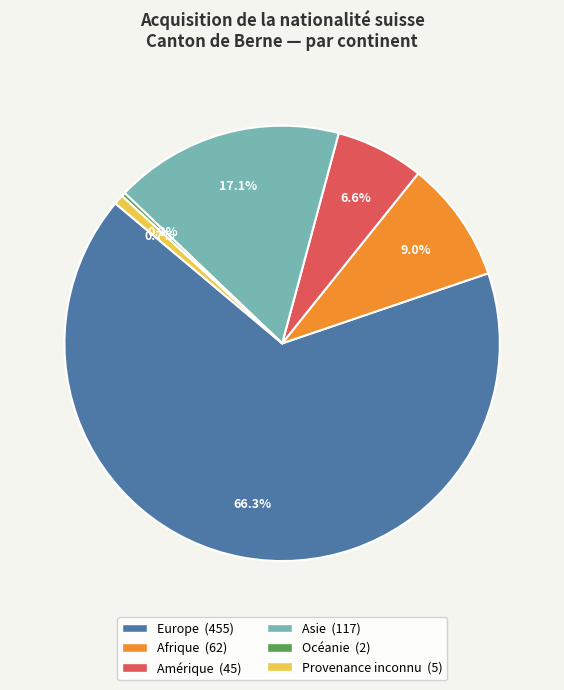

What portion of the pie excludes Océanie?

99.7%